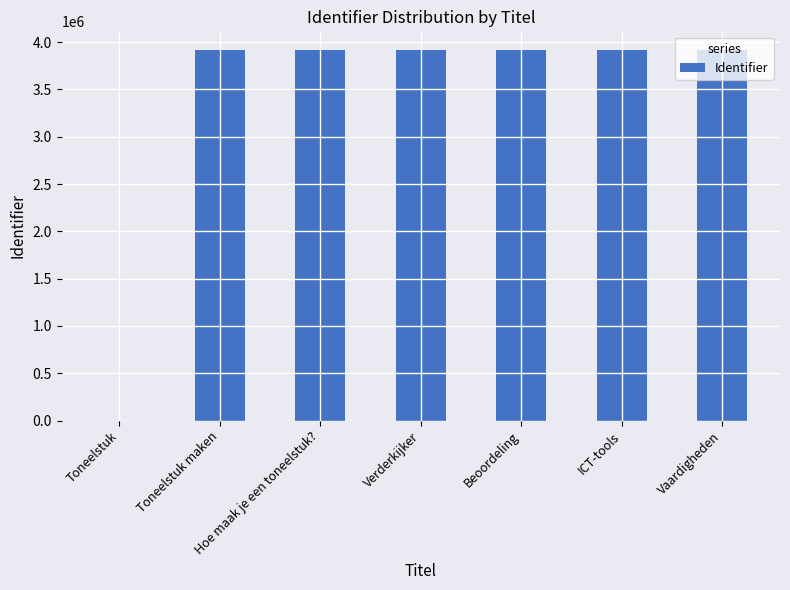

What is the greatest value displayed?

3917201